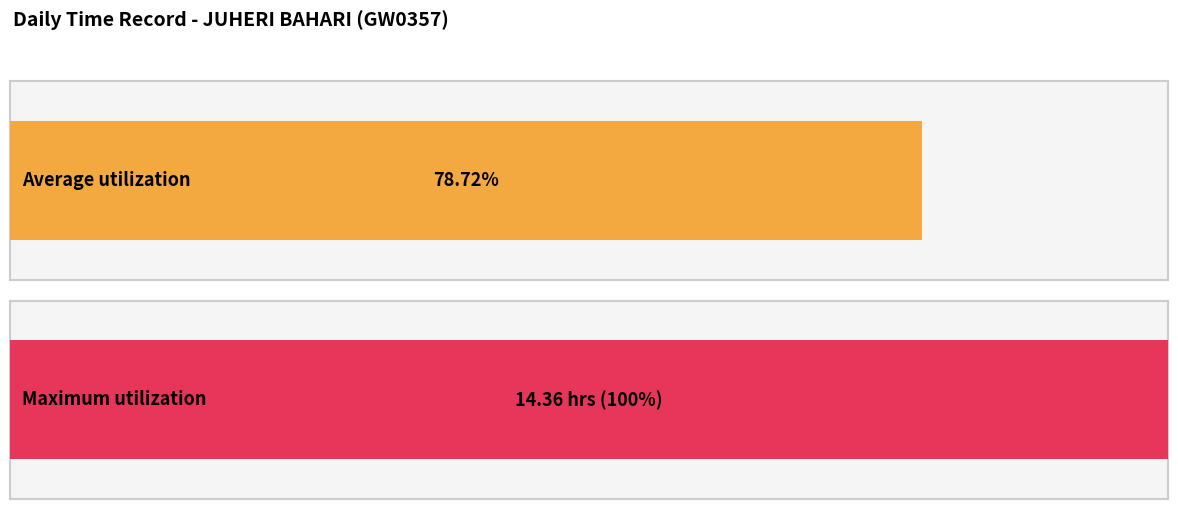

Are the bars horizontal?

Yes